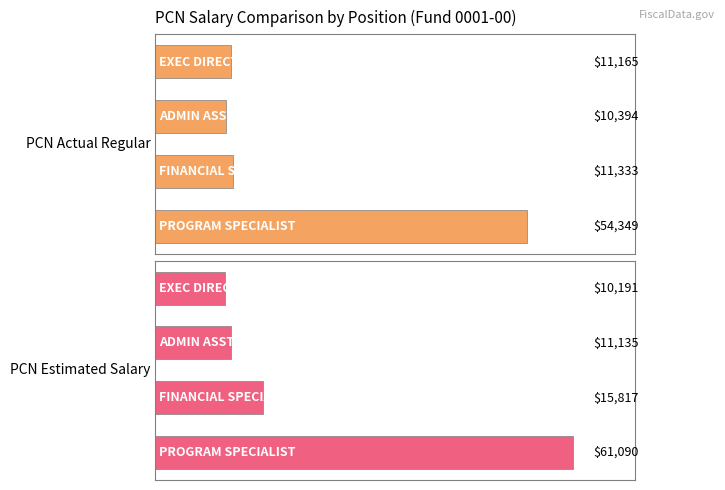

Are the bars grouped side by side (vs. stacked)?

Yes